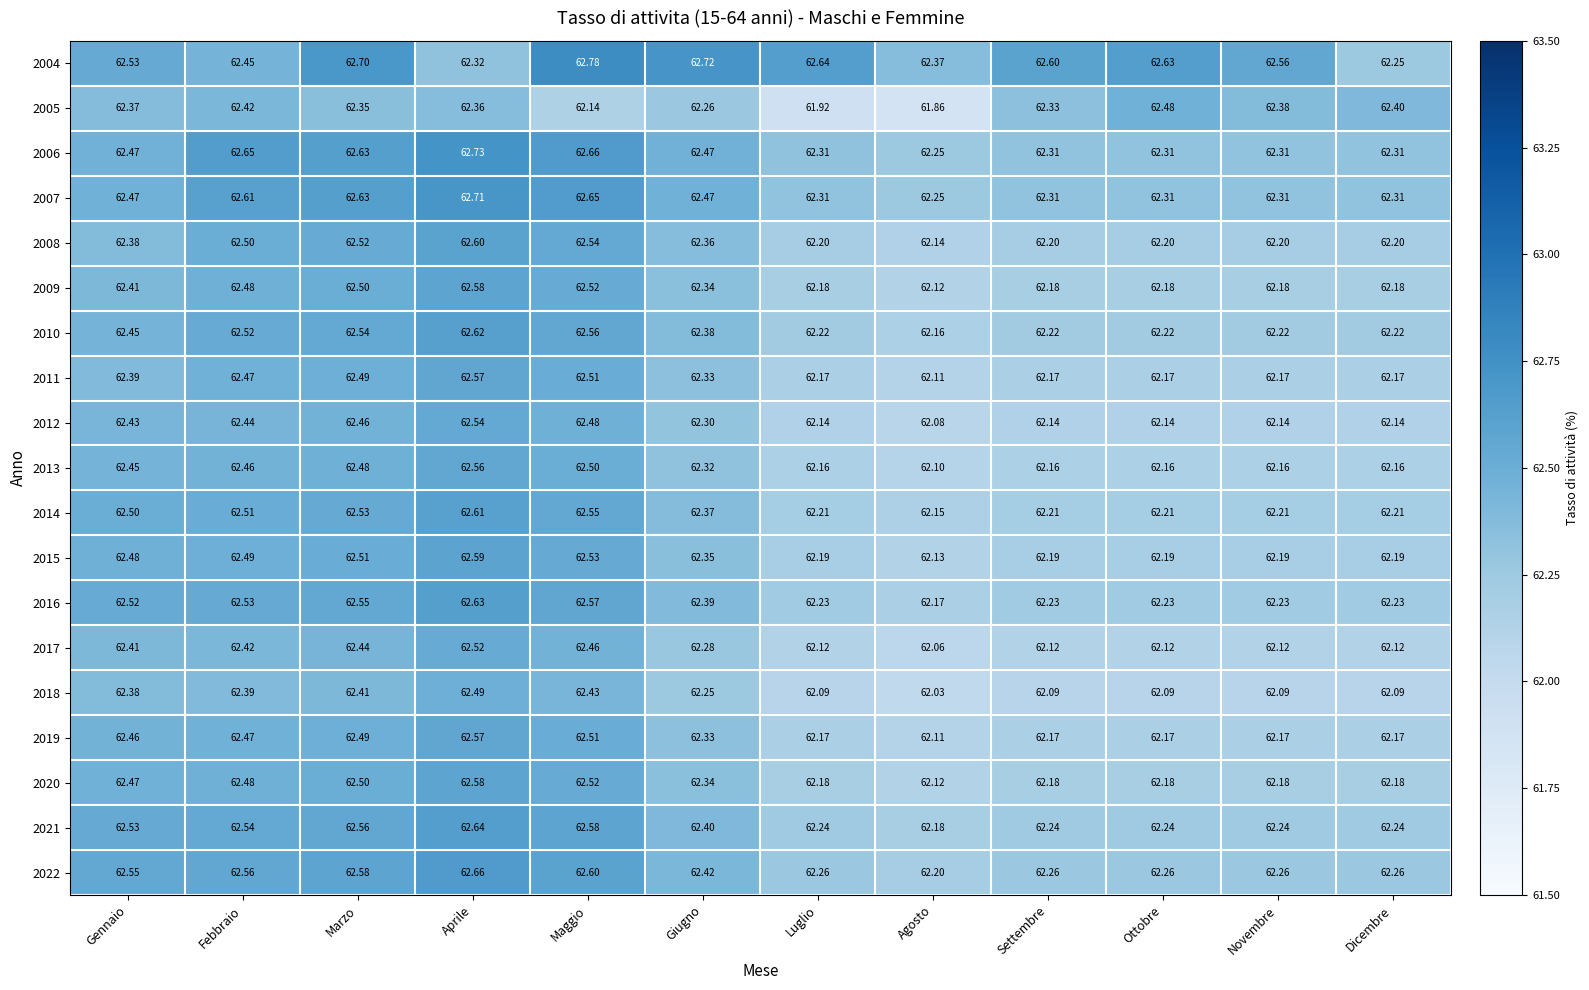

Which category has the highest value across all series?

Maggio